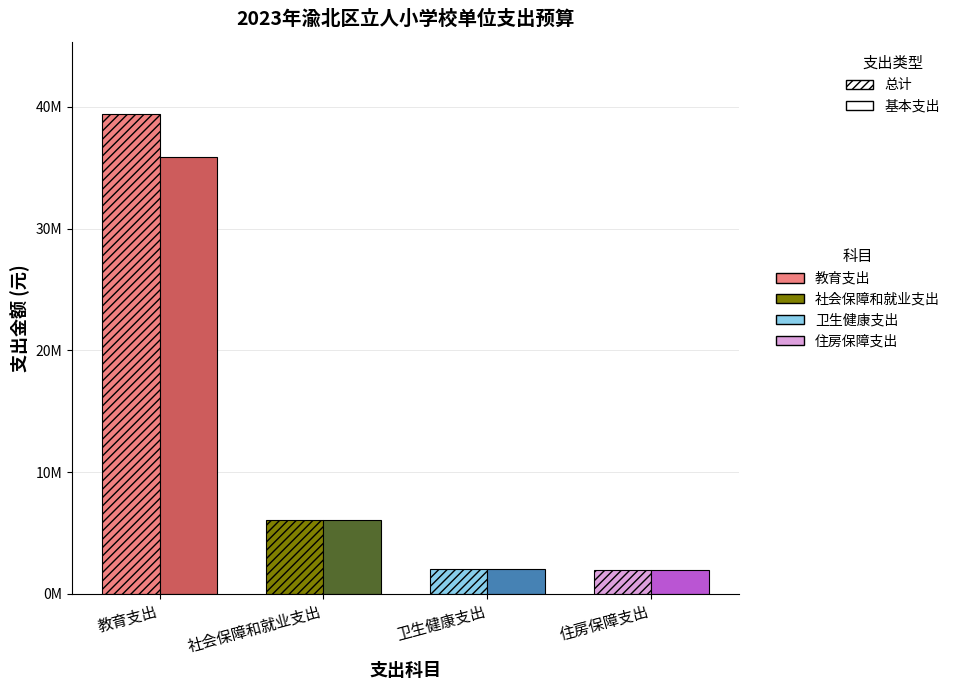

Between 卫生健康支出 and 住房保障支出, which is larger?

卫生健康支出